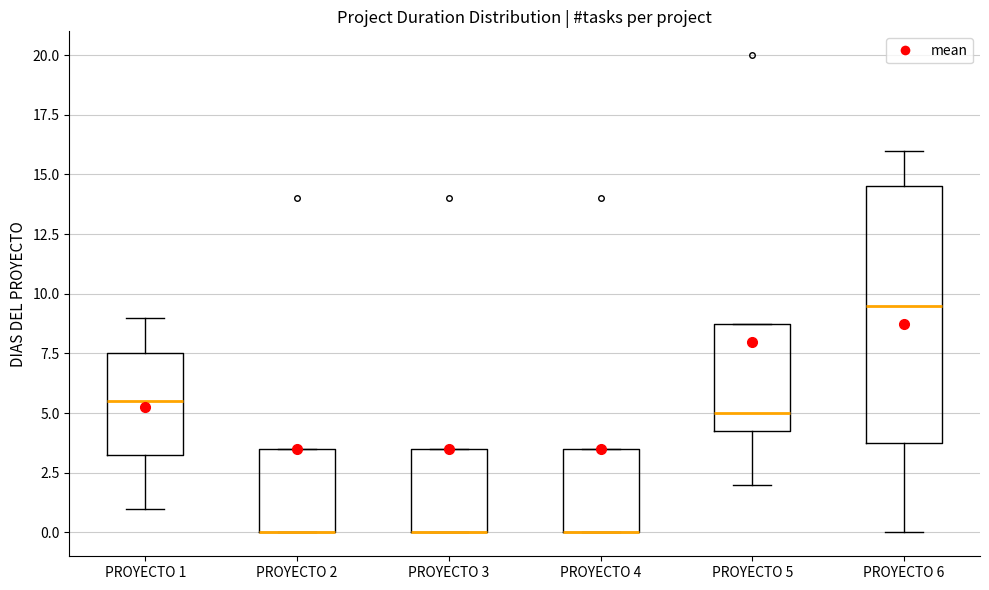

Where is the lower edge of the box for PROYECTO 2 on the y-axis? The values are not printed on the chart, so give them approximately, as read against the axis.

0.0